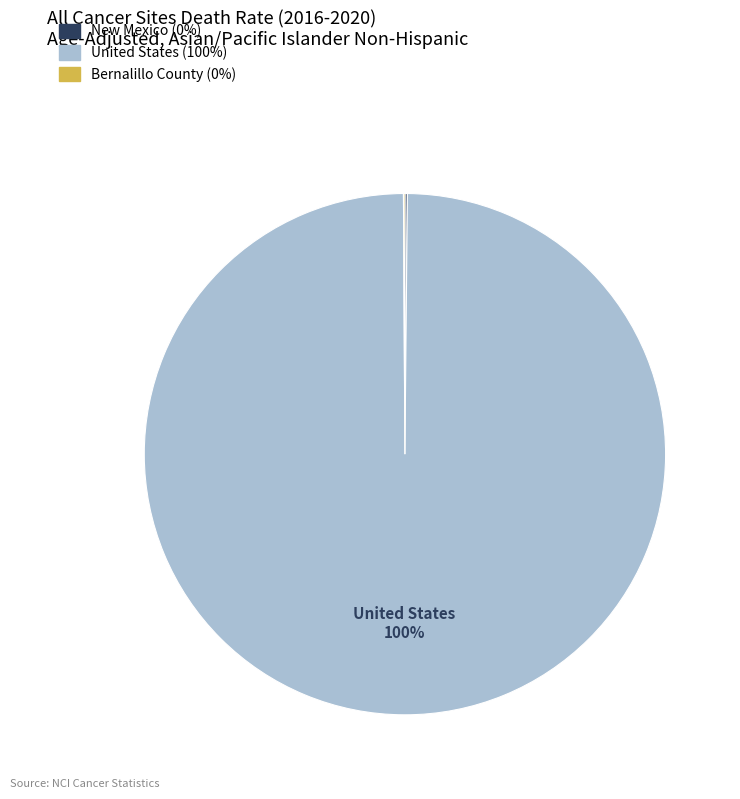

To the nearest percent, what is the average slice percentage?

33%